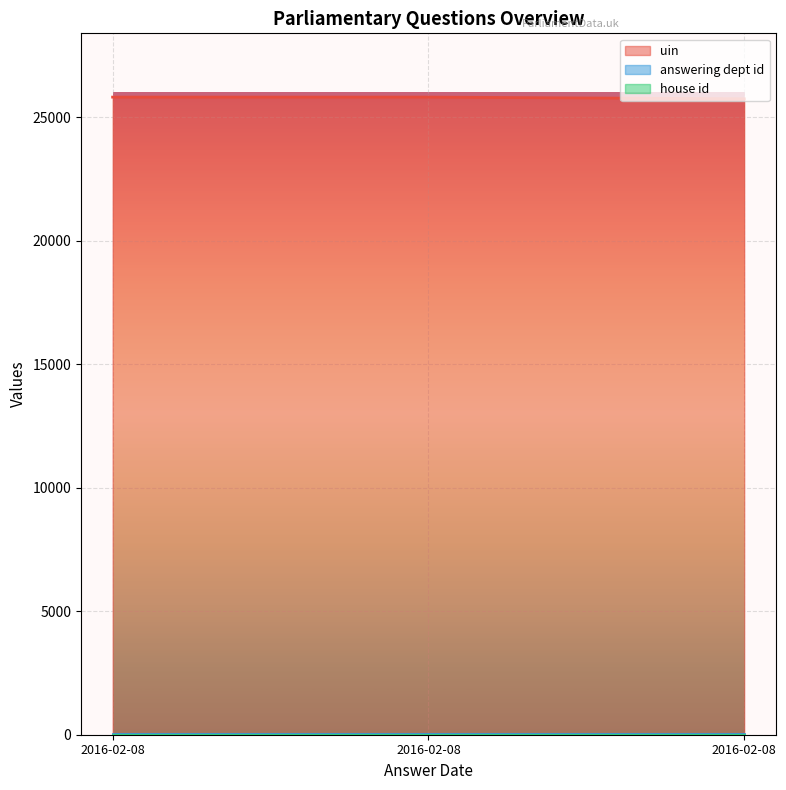

At how many categories does at least one series exceed 10394?

3